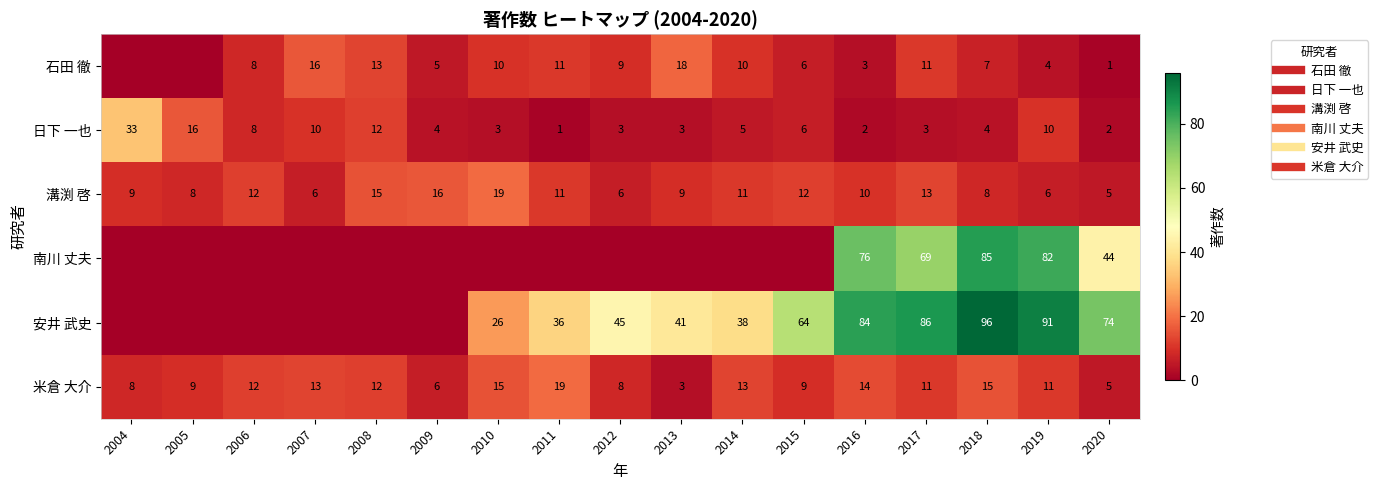

At which label does 日下 一也 reach its minimum?

2011